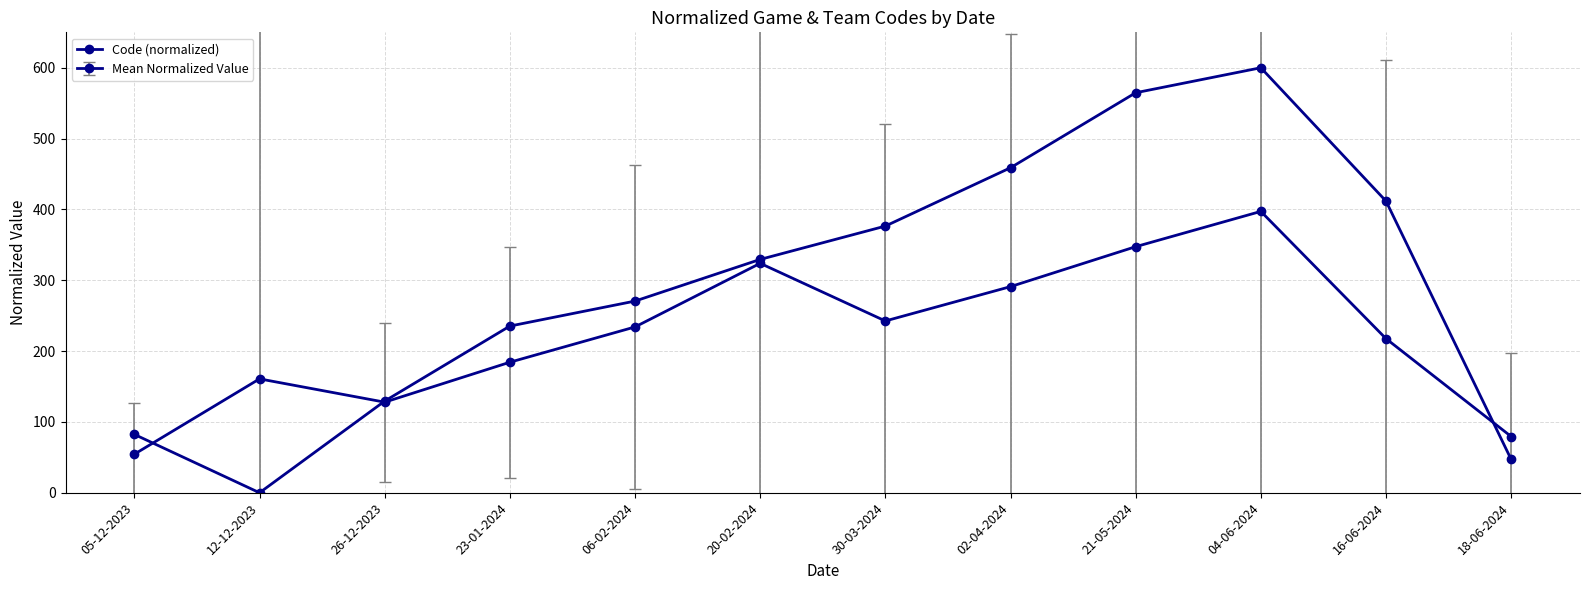

Reading right to left, extract all data points from this chart.

18-06-2024=47.1	16-06-2024=411.8	04-06-2024=600.0	21-05-2024=564.7	02-04-2024=458.8	30-03-2024=376.5	20-02-2024=329.4	06-02-2024=270.6	23-01-2024=235.3	26-12-2023=129.4	12-12-2023=0.0	05-12-2023=82.4